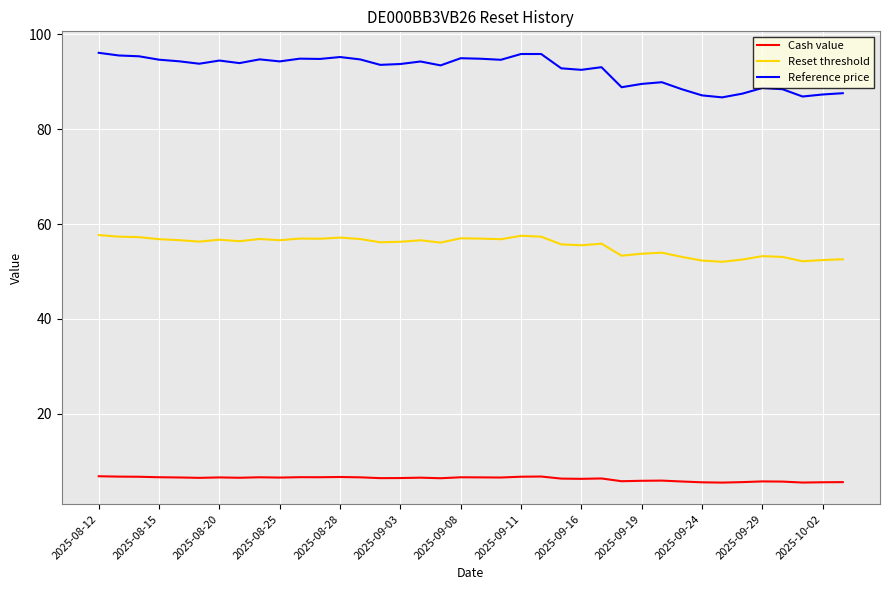

What is the minimum value shown in the chart?

5.5